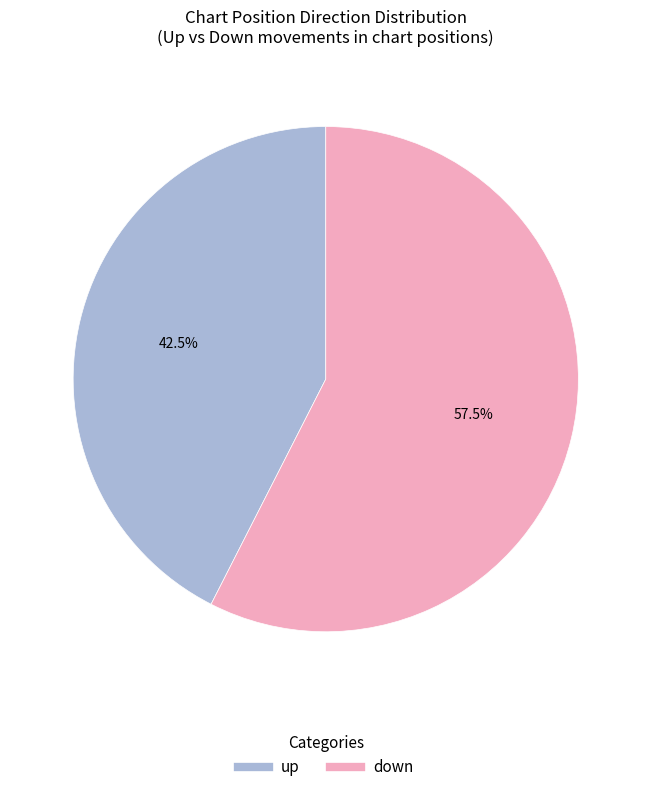

What is the ratio of the value at up to the value at down?

0.7